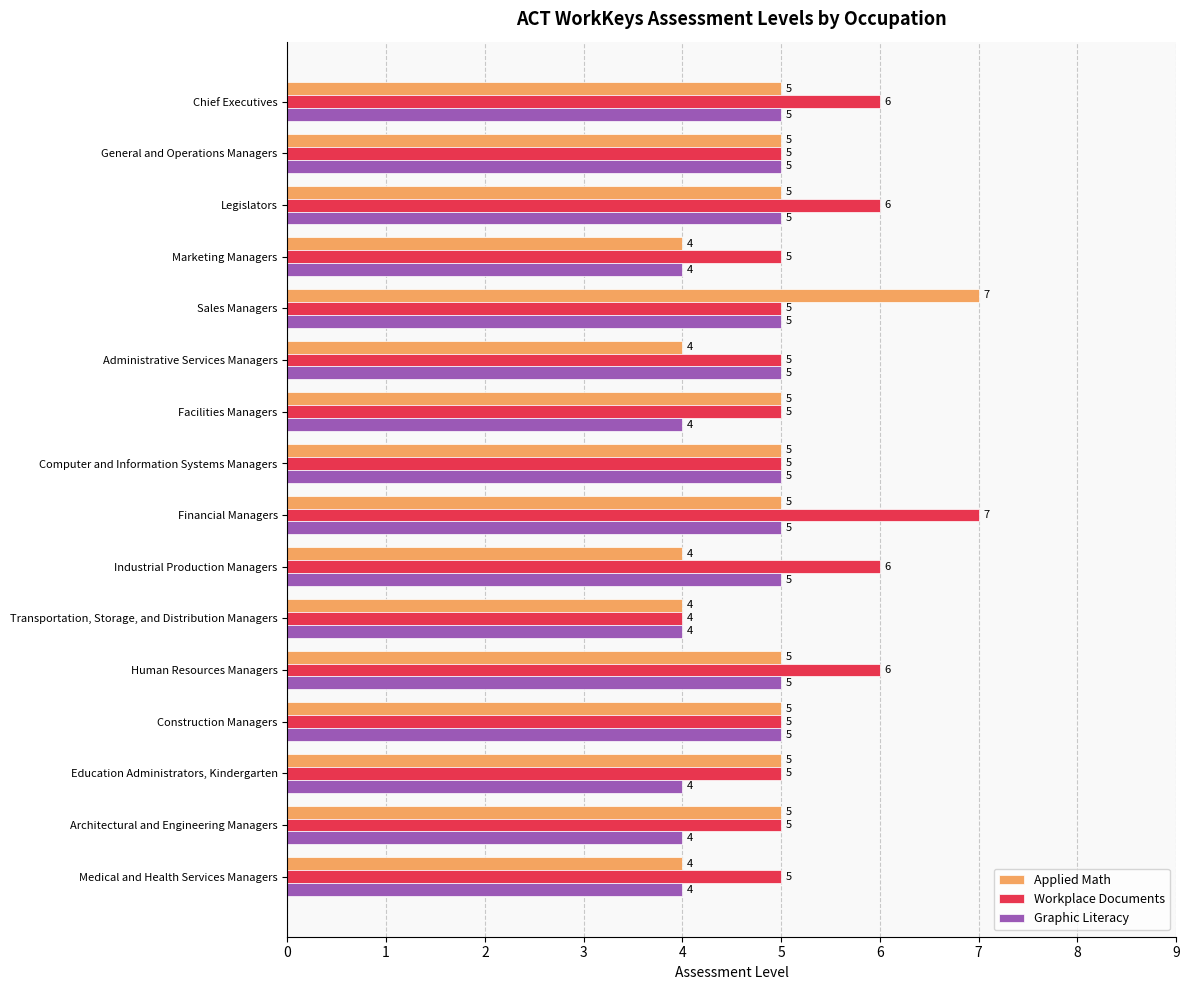

What is the highest value of the Applied Math series?

7